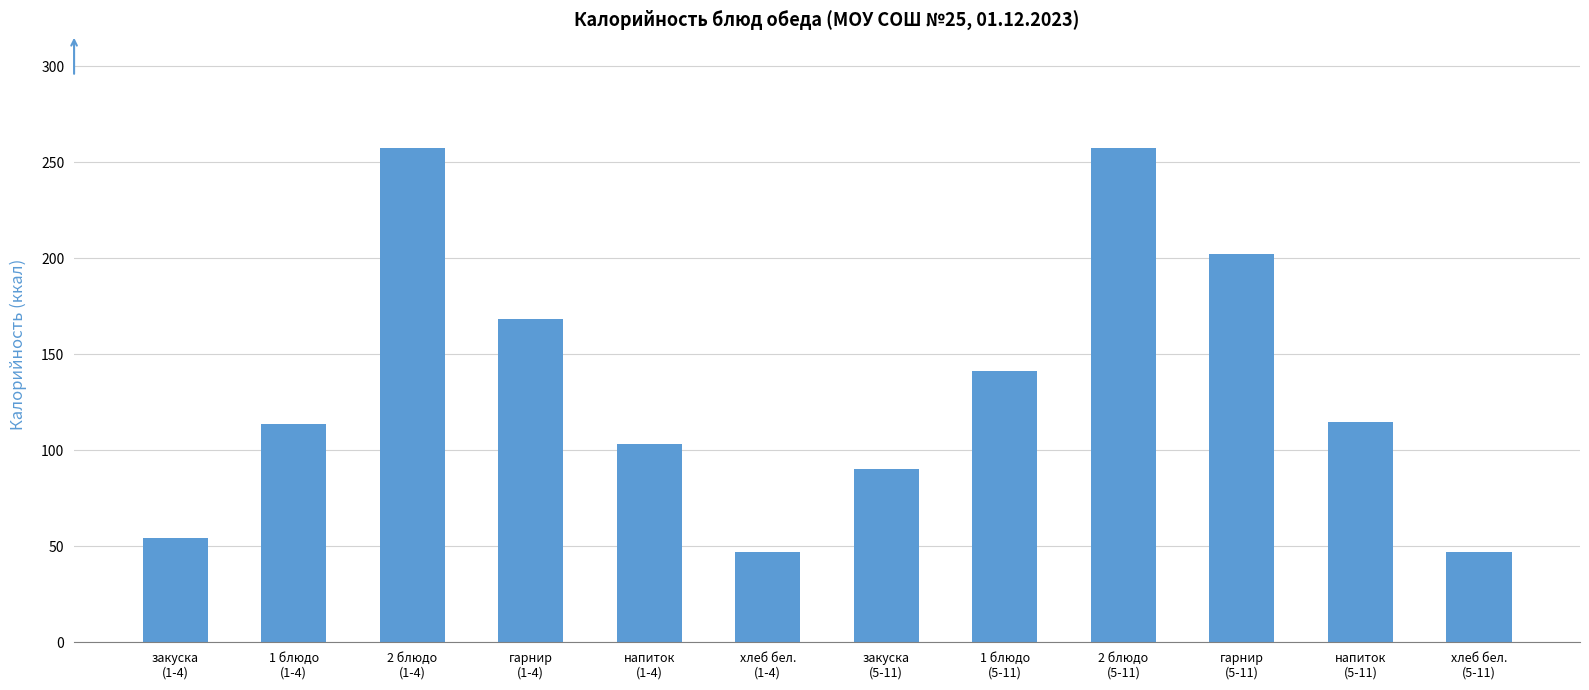

Are the bars grouped side by side (vs. stacked)?

No